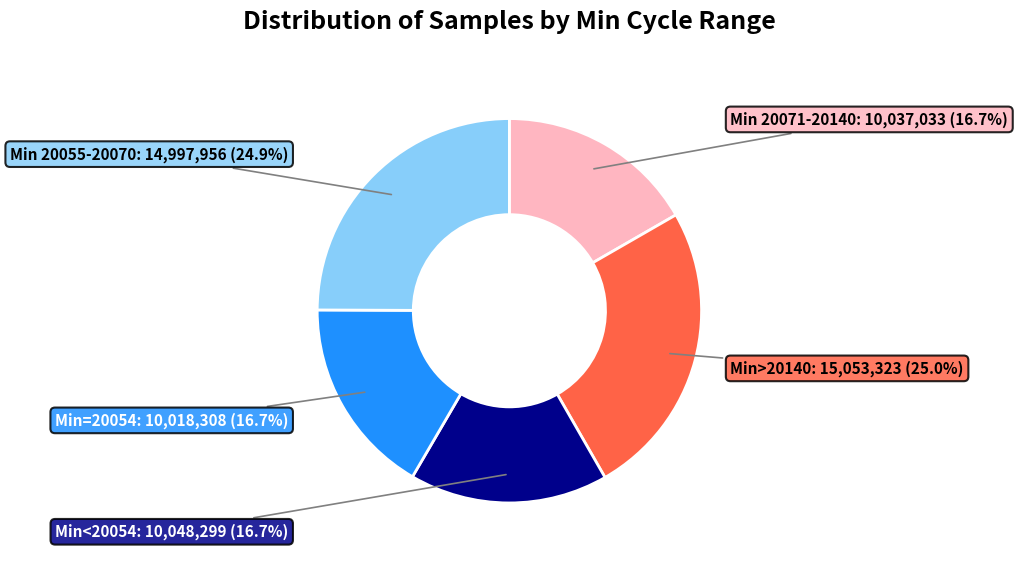

Is there a majority slice in this chart?

No